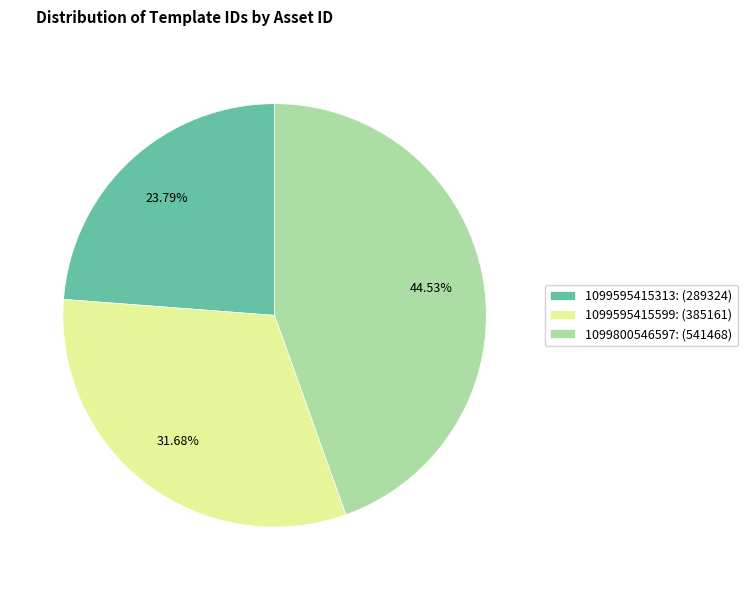

Which category has the biggest portion of the pie?

1099800546597